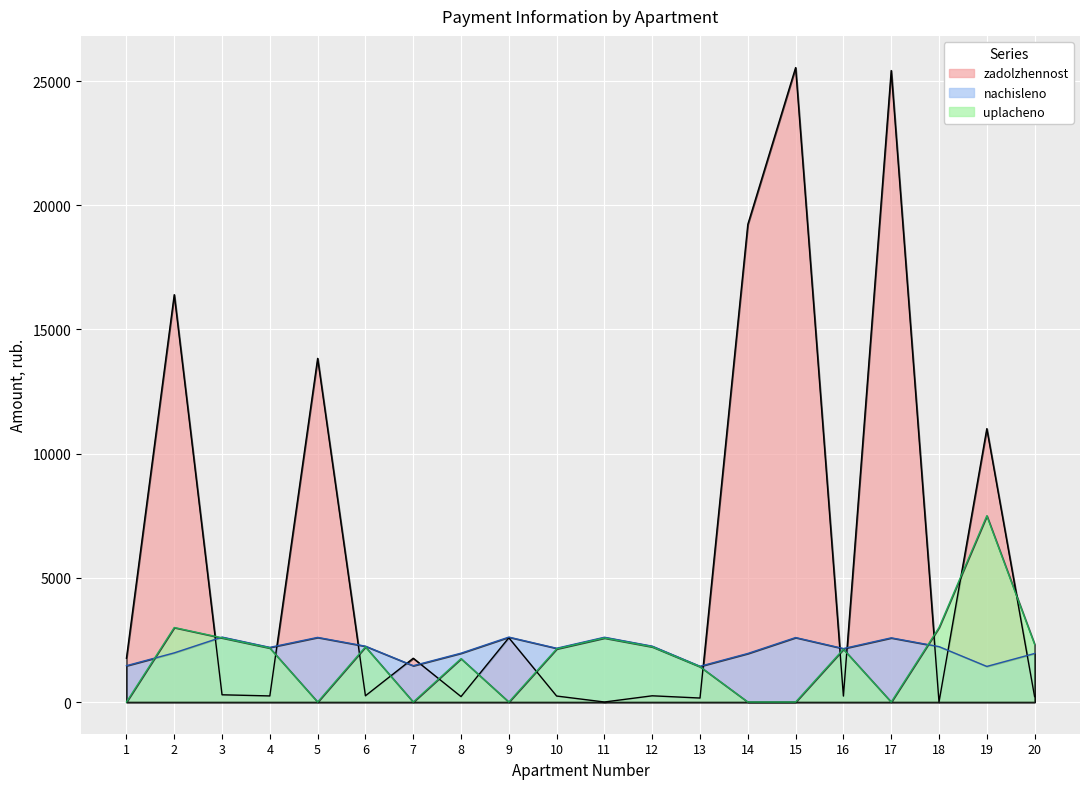

Reading left to right, extract all data points from this chart.

zadolzhennost: 1761.7	16400.8	290.4	244.4	13835.9	249.8	1761.7	218.4	2586.1	240.4	0.0	249.8	159.8	19232.1	25543.8	239.1	25425.9	0.0	11005.4	217.1
nachisleno: 1462.5	1978.0	2613.4	2199.8	2601.4	2247.8	1462.5	1966.0	2613.4	2163.9	2607.4	2247.8	1438.6	1954.1	2595.4	2151.8	2583.4	2229.8	1432.5	1954.1
uplacheno: 0.0	3000.0	2583.8	2174.8	0.0	2222.2	0.0	1747.6	0.0	2139.3	2577.8	2222.2	1422.2	0.0	0.0	2127.4	0.0	3000.0	7500.0	2321.8